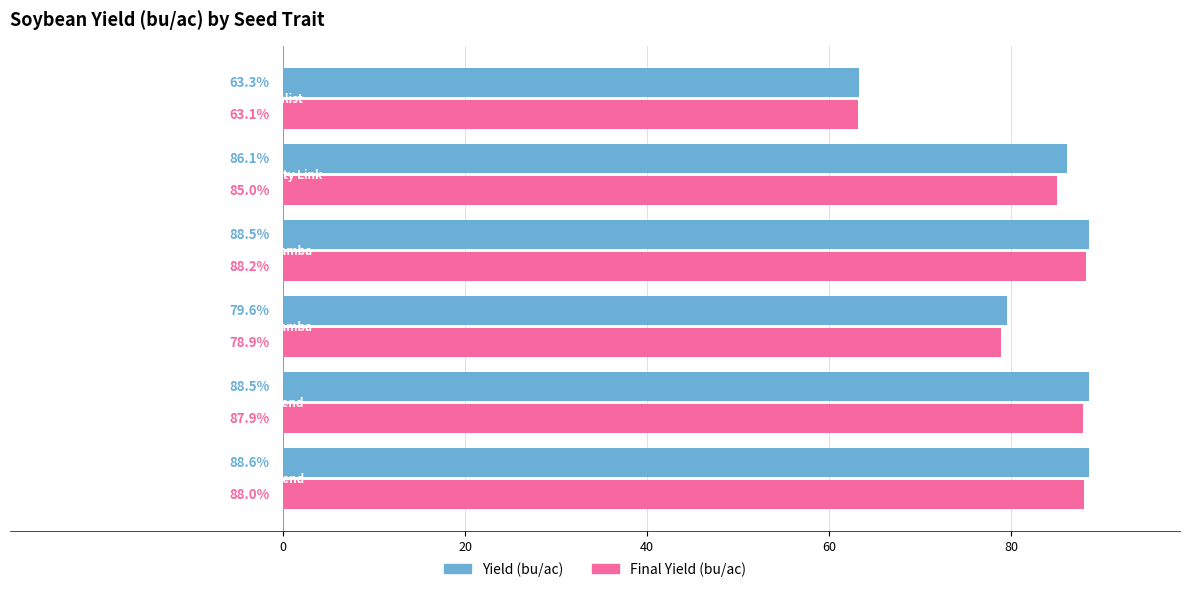

What is the difference between the second highest and minimum values in the Yield (bu/ac) series?

25.2